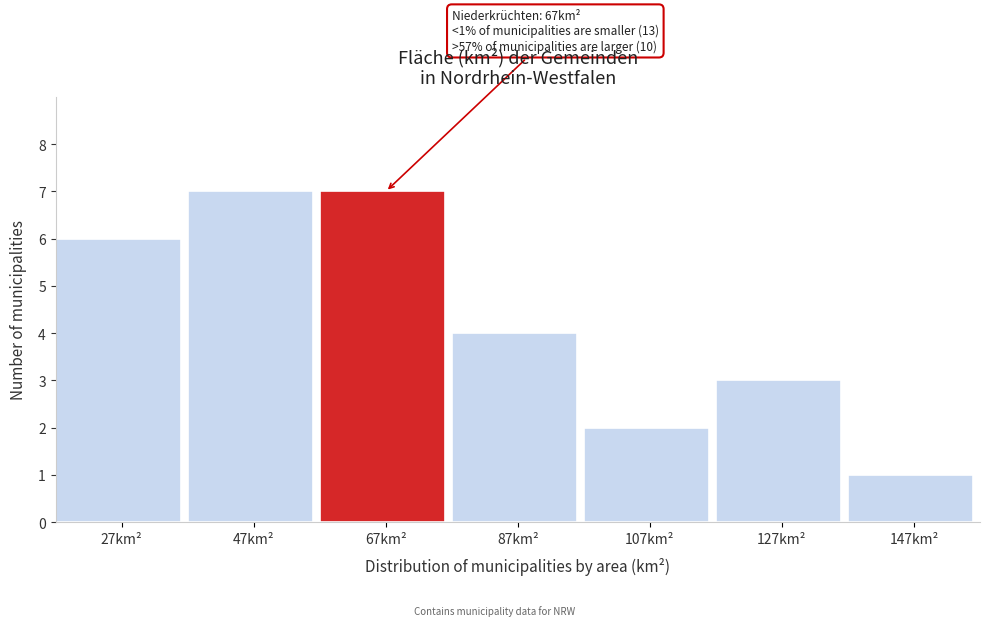

Reading right to left, list all the values displayed in this chart.

1	3	2	4	7	7	6